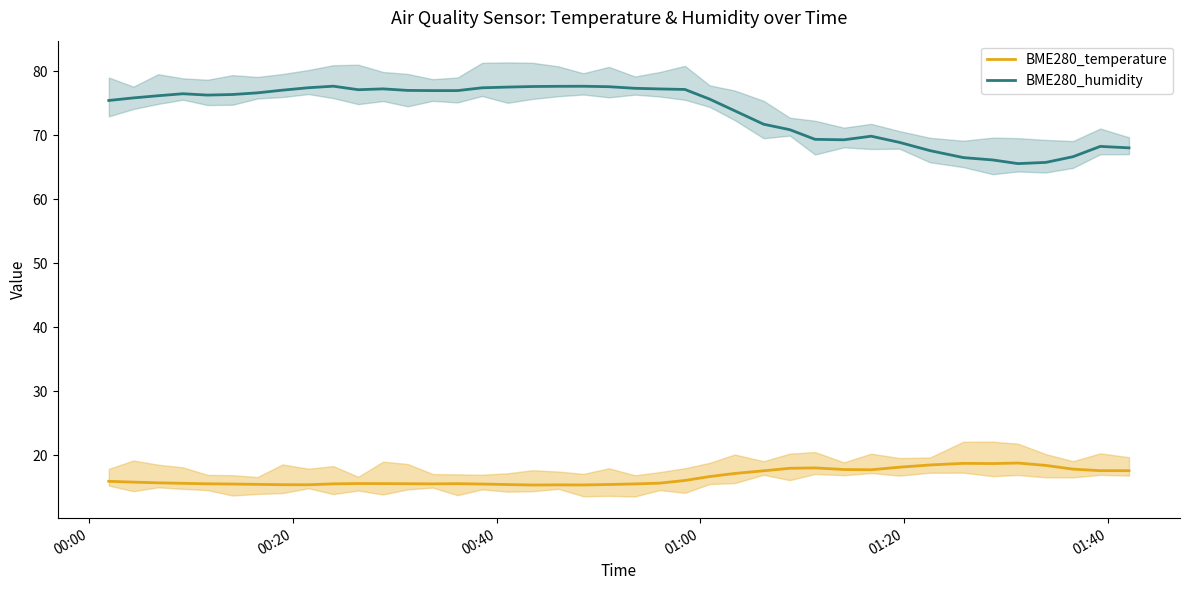

Reading left to right, extract all data points from this chart.

BME280_temperature: 16.0	15.8	15.7	15.7	15.6	15.5	15.5	15.4	15.4	15.6	15.6	15.6	15.6	15.6	15.6	15.5	15.5	15.4	15.4	15.4	15.5	15.6	15.7	16.1	16.7	17.2	17.6	18.0	18.1	17.8	17.8	18.2	18.5	18.8	18.7	18.8	18.4	17.9	17.6	17.6
BME280_humidity: 75.4	75.8	76.2	76.5	76.3	76.4	76.6	77.0	77.4	77.7	77.1	77.2	77.0	77.0	77.0	77.4	77.5	77.6	77.6	77.7	77.6	77.3	77.2	77.2	75.6	73.8	71.7	70.9	69.4	69.3	69.8	68.9	67.6	66.5	66.1	65.6	65.8	66.7	68.3	68.0